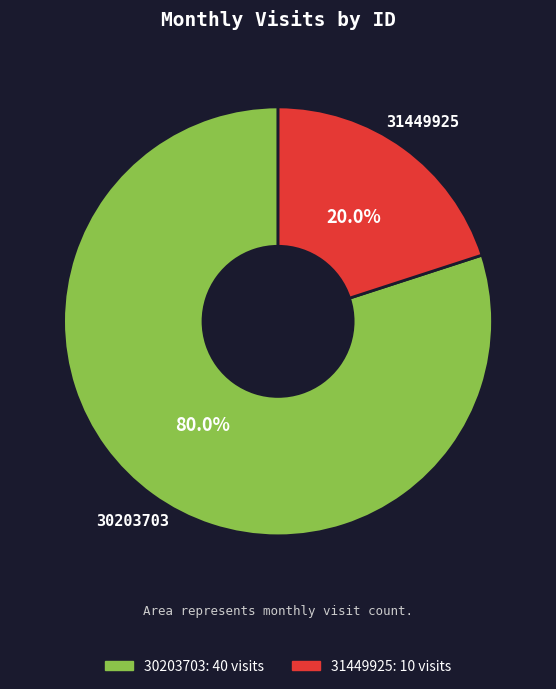

To the nearest percent, what is the difference between the largest and smallest slice percentages?

60%